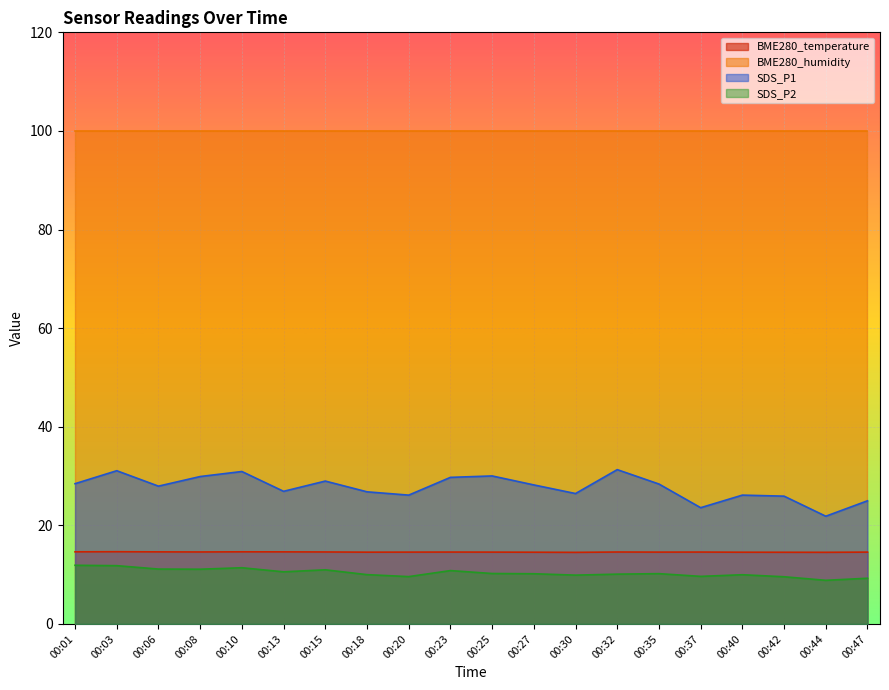

What is the difference between the highest and lowest values at 00:42?

90.4